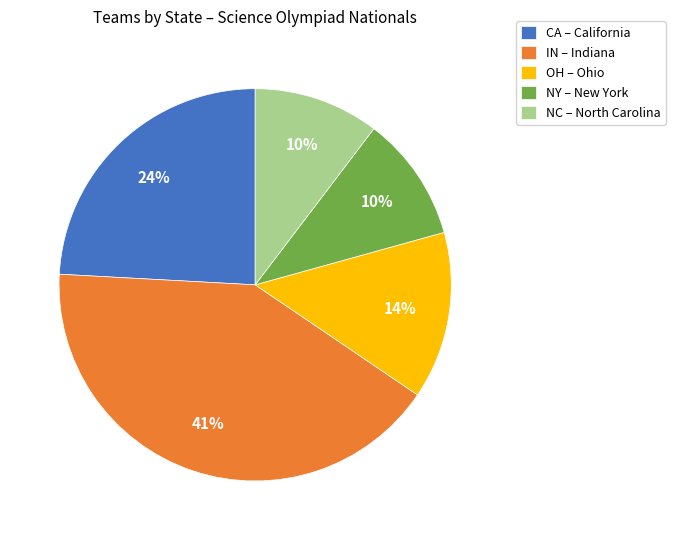

Is the sum of OH – Ohio and NC – North Carolina greater than half?

No